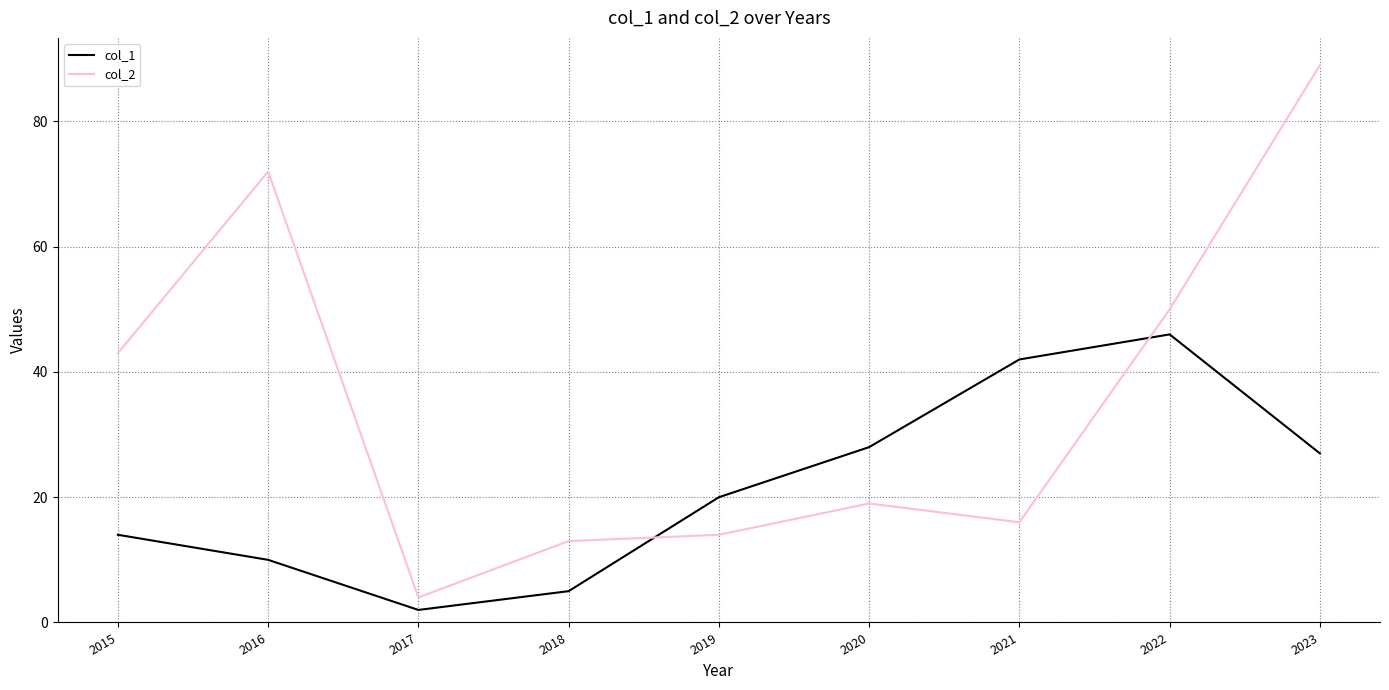

Count the number of categories in the chart.

9